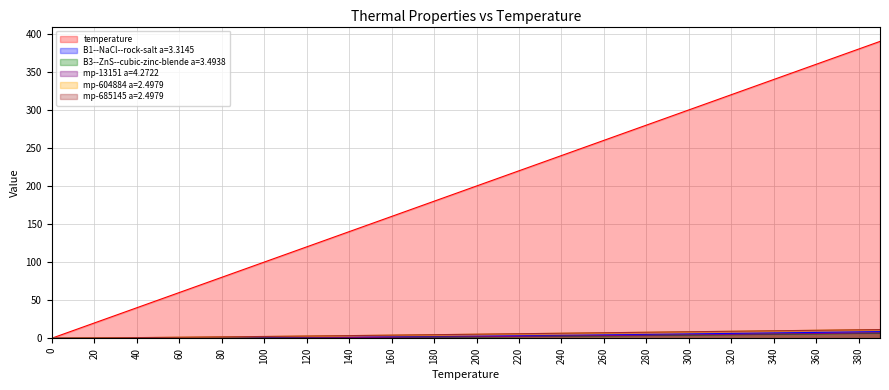

Reading left to right, list all the values displayed in this chart.

temperature: 0.0	10.0	20.0	30.0	40.0	50.0	60.0	70.0	80.0	90.0	100.0	110.0	120.0	130.0	140.0	150.0	160.0	170.0	180.0	190.0	200.0	210.0	220.0	230.0	240.0	250.0	260.0	270.0	280.0	290.0	300.0	310.0	320.0	330.0	340.0	350.0	360.0	370.0	380.0	390.0
B1--NaCl--rock-salt a=3.3145: 0.0	0.0	0.0	0.0	0.0	0.0	0.1	0.2	0.2	0.4	0.5	0.6	0.8	1.0	1.2	1.4	1.6	1.8	2.1	2.3	2.6	2.9	3.2	3.5	3.7	4.1	4.4	4.7	5.0	5.3	5.6	6.0	6.3	6.6	7.0	7.3	7.6	8.0	8.3	8.6
B3--ZnS--cubic-zinc-blende a=3.4938: 0.0	0.0	0.0	0.0	0.0	0.0	0.0	0.1	0.1	0.2	0.2	0.3	0.4	0.6	0.7	0.8	1.0	1.2	1.3	1.5	1.7	1.9	2.2	2.4	2.6	2.8	3.1	3.3	3.6	3.8	4.1	4.4	4.6	4.9	5.2	5.5	5.7	6.0	6.3	6.6
mp-13151 a=4.2722: 0.0	0.0	0.0	0.0	0.0	0.0	0.1	0.1	0.2	0.2	0.3	0.4	0.5	0.7	0.8	1.0	1.2	1.4	1.6	1.8	2.0	2.2	2.4	2.7	2.9	3.2	3.4	3.7	3.9	4.2	4.5	4.8	5.0	5.3	5.6	5.9	6.2	6.5	6.8	7.0
mp-604884 a=2.4979: 0.0	0.2	0.4	0.6	0.8	1.0	1.2	1.5	1.7	2.0	2.3	2.5	2.8	3.1	3.4	3.7	4.0	4.3	4.6	4.9	5.2	5.5	5.9	6.2	6.5	6.8	7.1	7.5	7.8	8.1	8.4	8.8	9.1	9.4	9.7	10.1	10.4	10.7	11.0	11.3
mp-685145 a=2.4979: 0.0	0.2	0.4	0.6	0.8	1.0	1.3	1.5	1.8	2.0	2.3	2.6	2.9	3.1	3.4	3.7	4.0	4.3	4.6	5.0	5.3	5.6	5.9	6.2	6.5	6.9	7.2	7.5	7.8	8.2	8.5	8.8	9.1	9.5	9.8	10.1	10.4	10.7	11.1	11.4